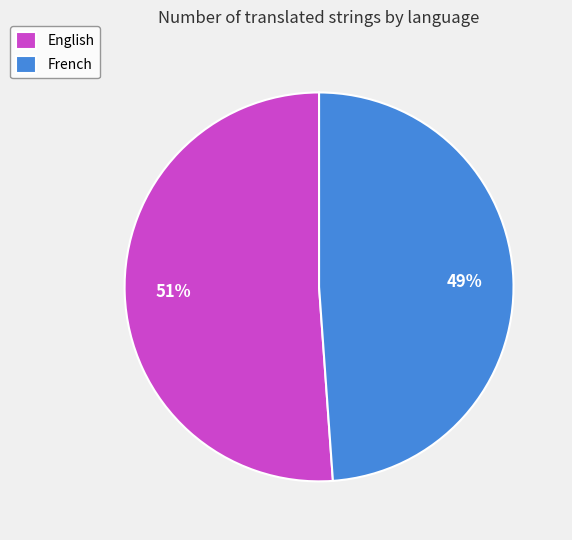

Is the sum of English and French greater than half?

Yes